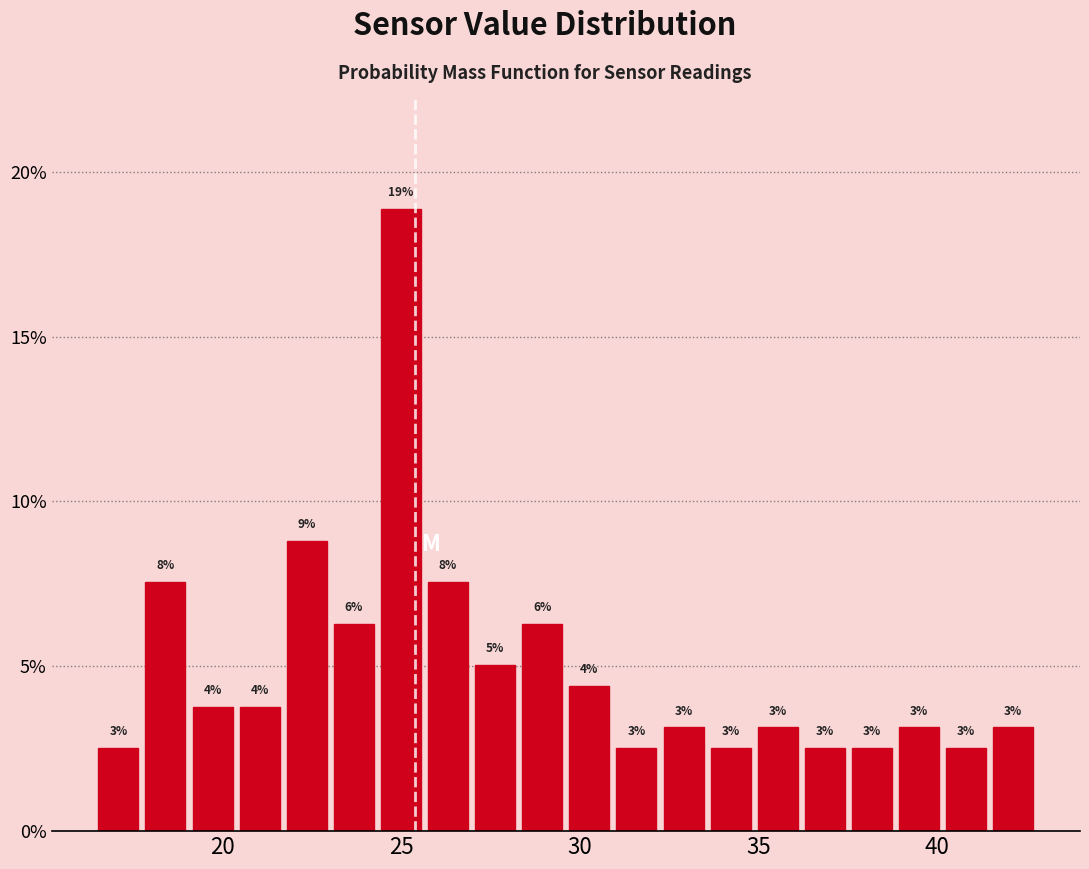

Around what value on the x-axis is the tallest bar? Give the approximate position of its centre, as read against the axis.

25.0